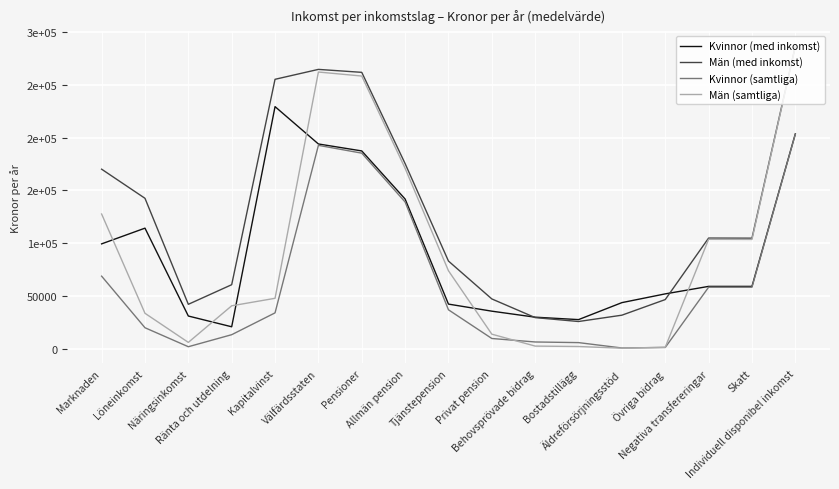

Which series has the largest range (max minus min)?

Män (samtliga)